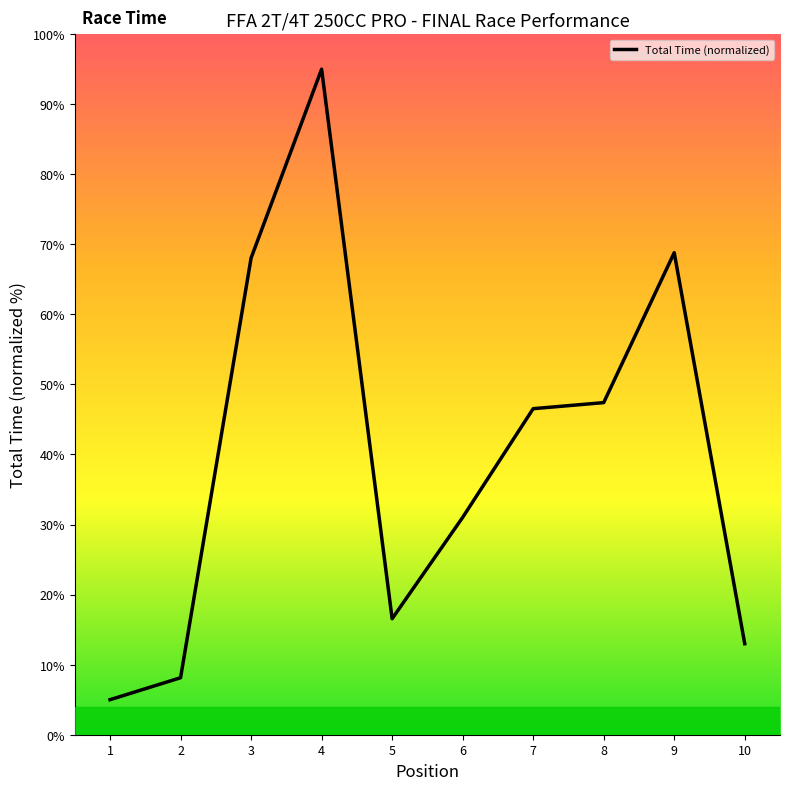

At which category does the data reach its first local valley?

5